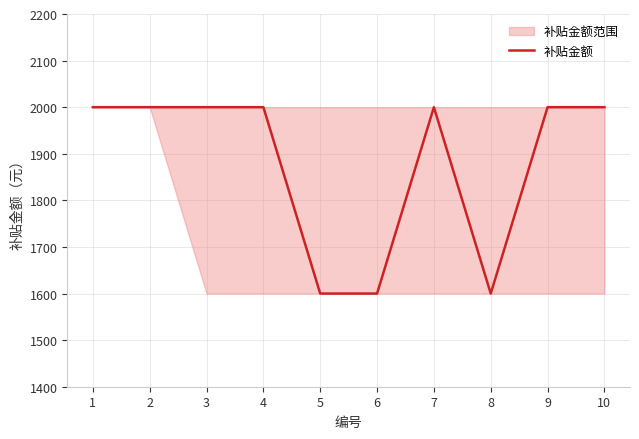

Reading left to right, extract all data points from this chart.

1=2000	2=2000	3=2000	4=2000	5=1600	6=1600	7=2000	8=1600	9=2000	10=2000